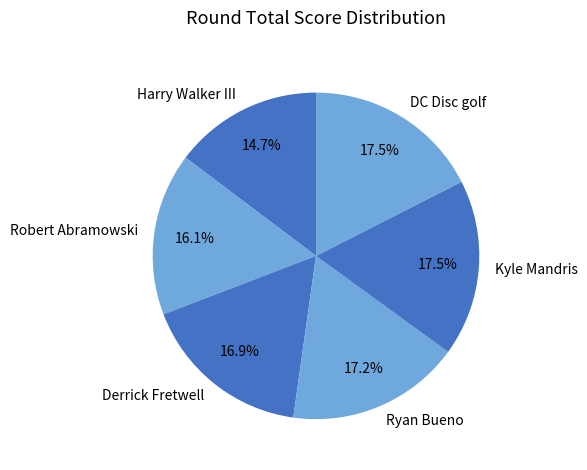

Which has a higher value, DC Disc golf or Derrick Fretwell?

DC Disc golf